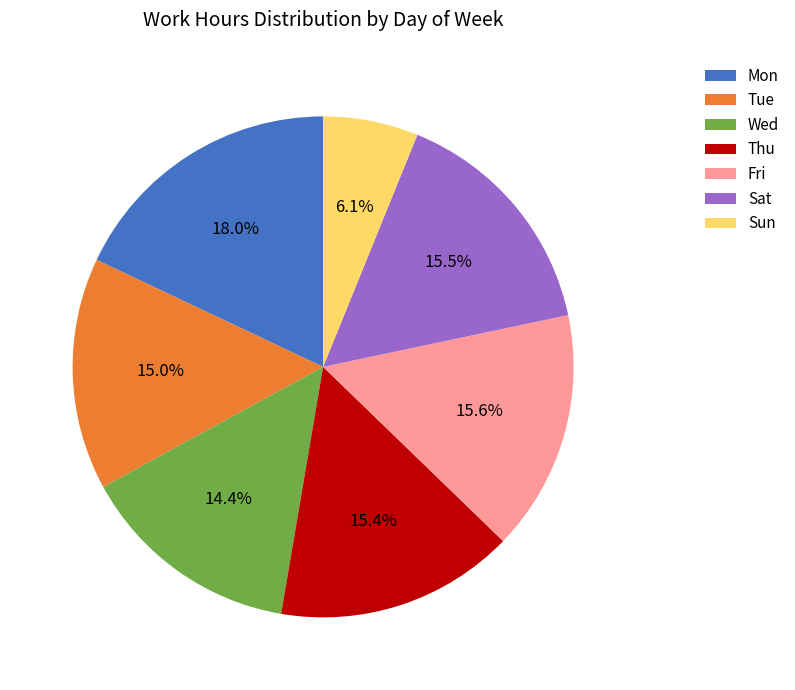

Between Fri and Mon, which is larger?

Mon